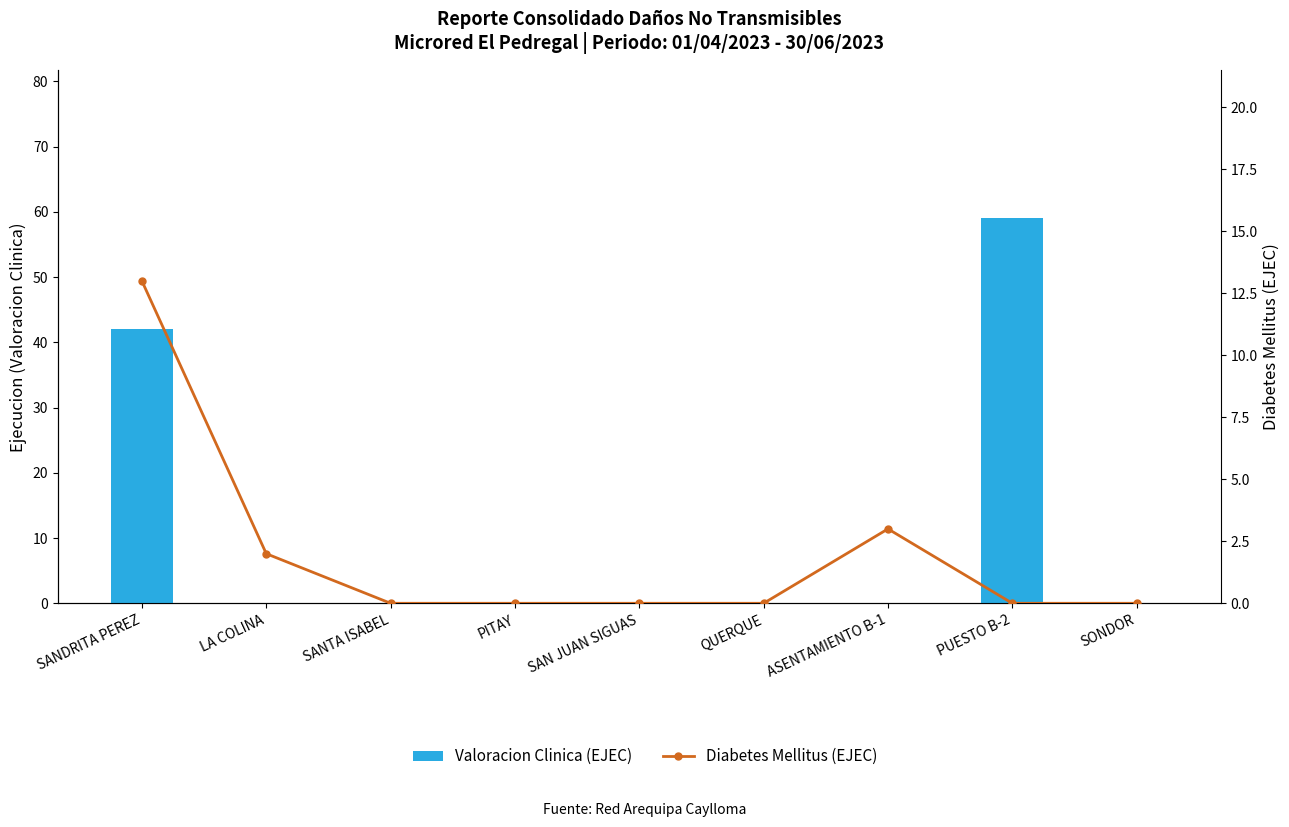

Which series has the widest spread of values?

Valoracion Clinica (EJEC)